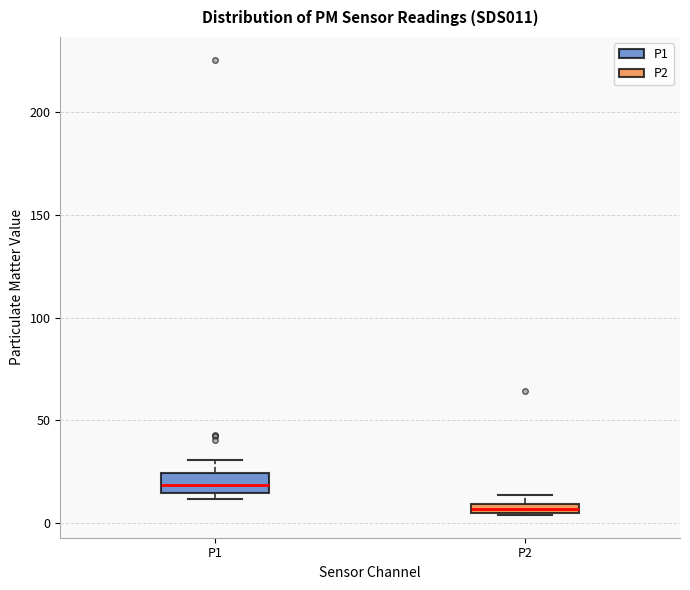

Which box has the lowest median line?

P2